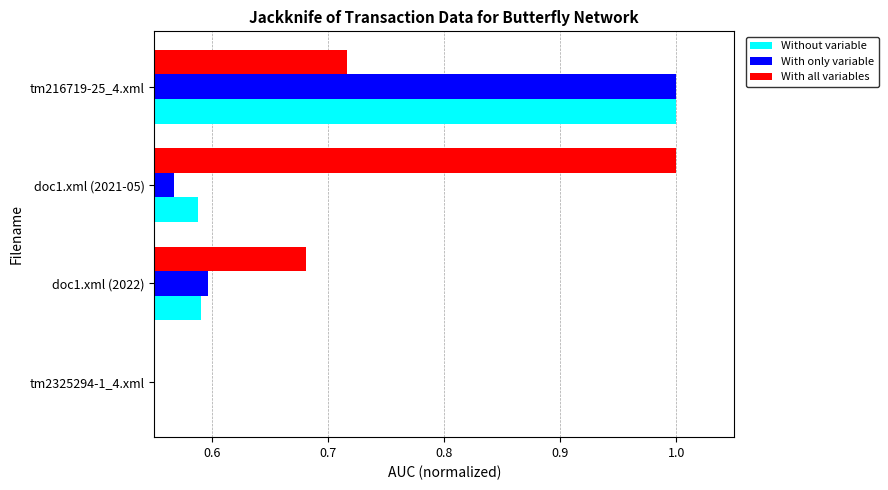

At which category is the sum across all series the highest?

tm216719-25_4.xml